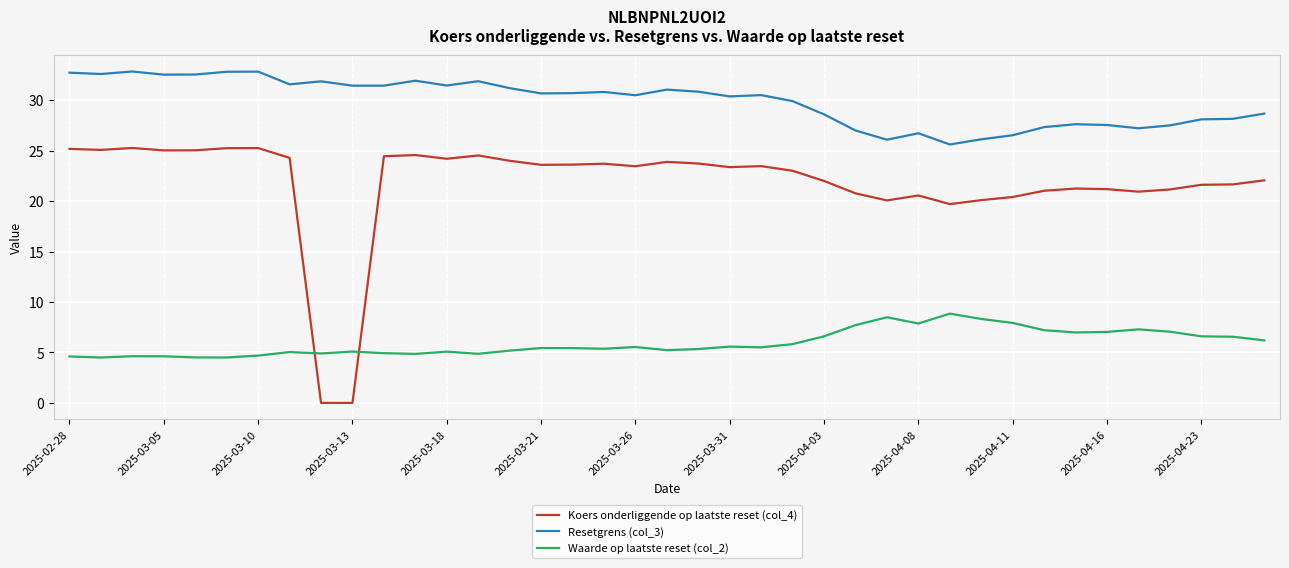

What is the maximum value shown in the chart?

32.9